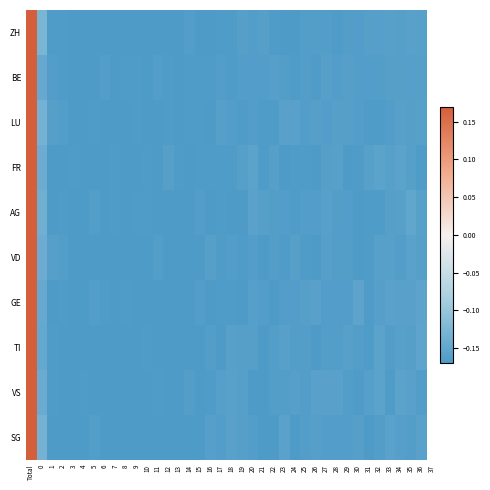

Rank the series by their maximum value, from lowest to highest.

ZH, SG, LU, AG, FR, VS, GE, VD, TI, BE